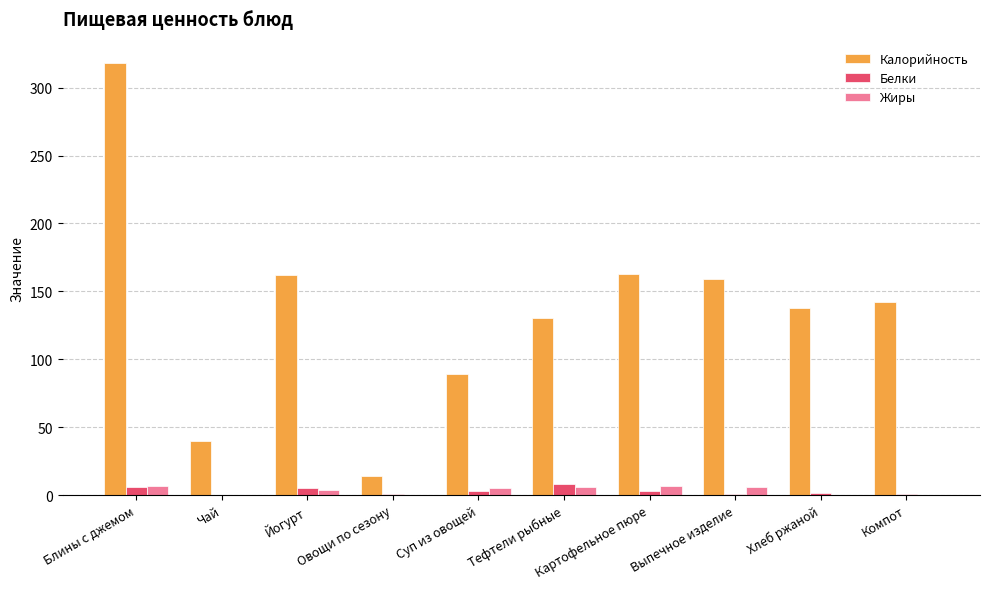

Is the value of Белки at Блины с джемом greater than the value of Калорийность at Йогурт?

No